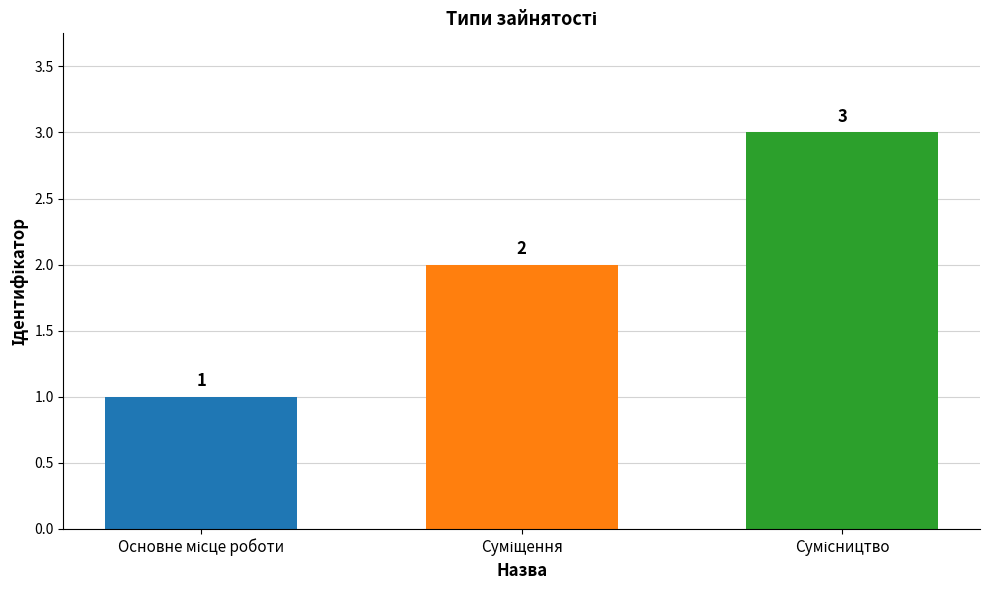

How many data points are less than 2?

1